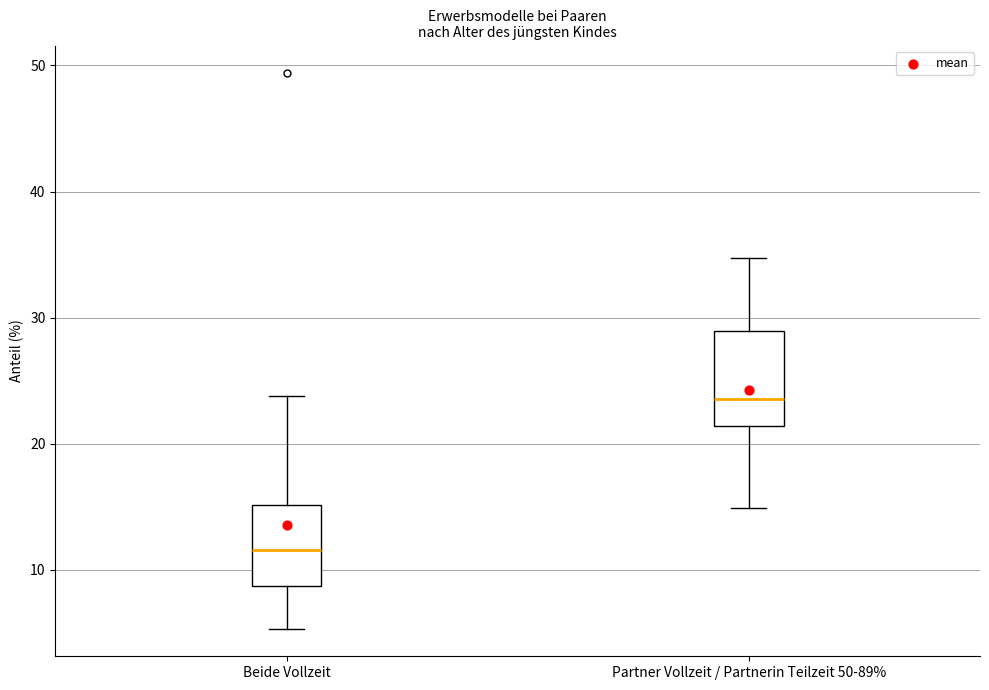

Reading left to right, read every box against the y-axis: the position of its median line, the range the box covers, and the ends of its whiskers. The values are not printed on the chart, so give them approximately, as read against the axis.

Beide Vollzeit: median 12, box 9 to 15, whiskers 5 to 24
Partner Vollzeit / Partnerin Teilzeit 50-89%: median 24, box 21 to 29, whiskers 15 to 35